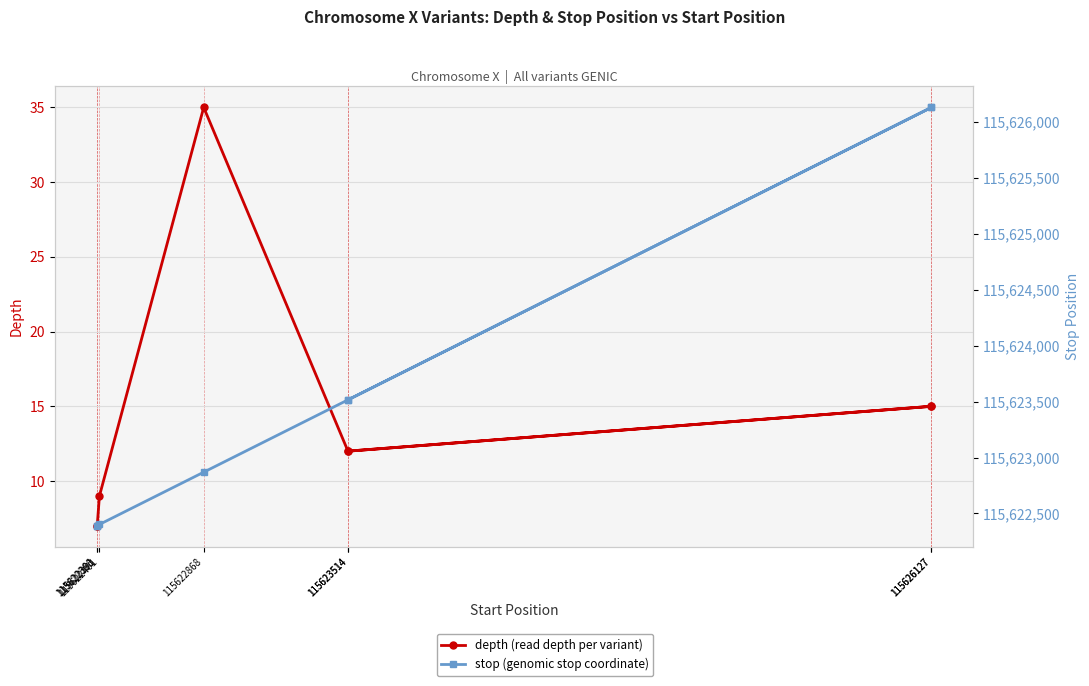

Which series changed the most between 115622401 and 115623514?

stop